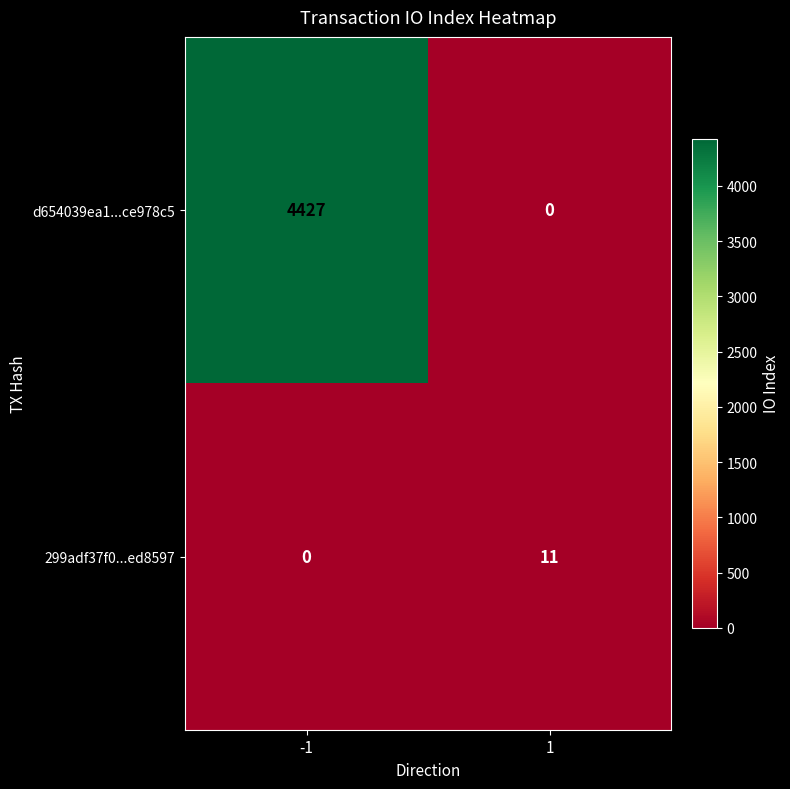

Which series has the largest range (max minus min)?

d654039ea1...ce978c5